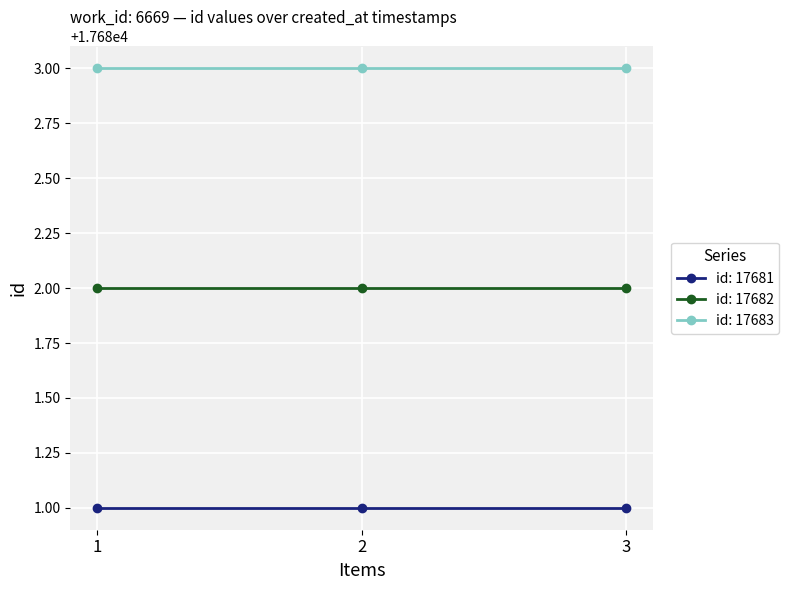

The id: 17682 series shows 31259 at 2. True or false?

False